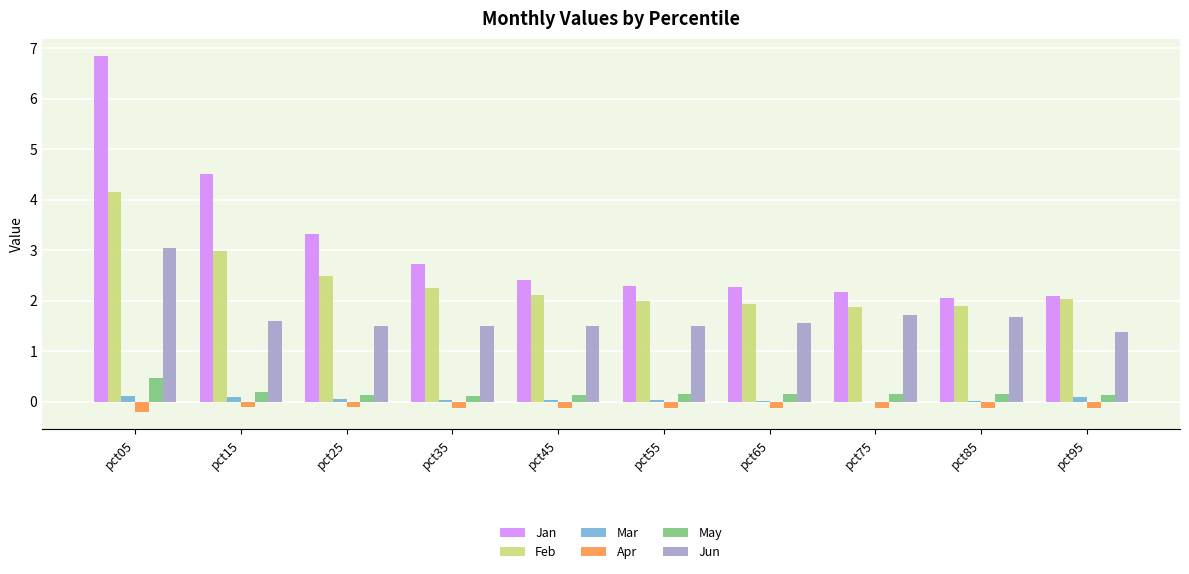

Is it true that May equals 0.5 at pct05?

True